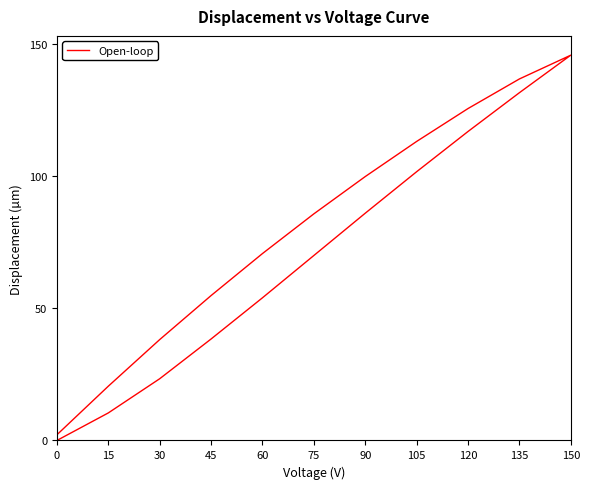

What is the value of the 14th point from the left?

113.2